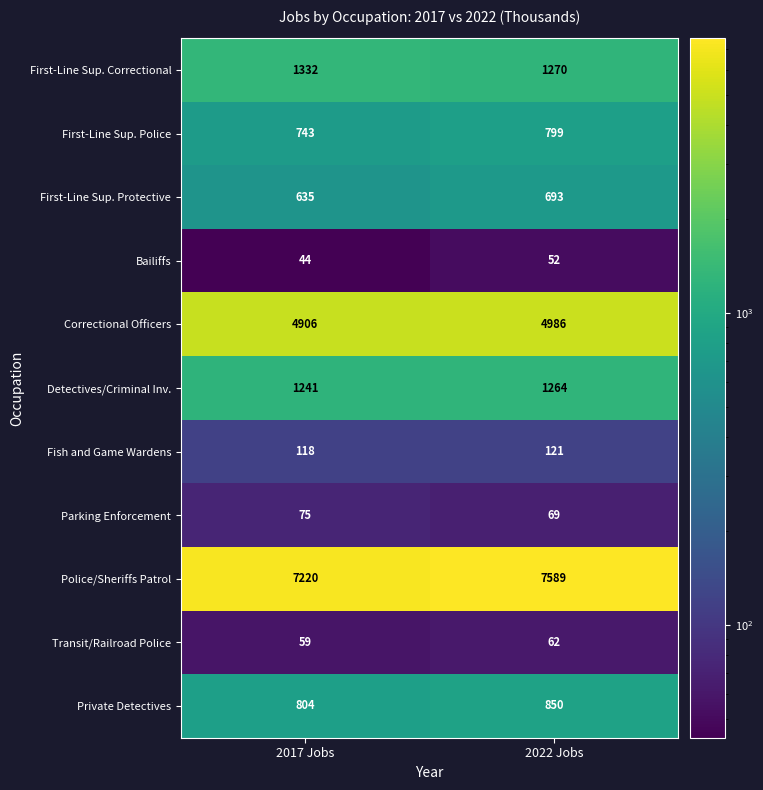

Which series has the largest range (max minus min)?

Police/Sheriffs Patrol